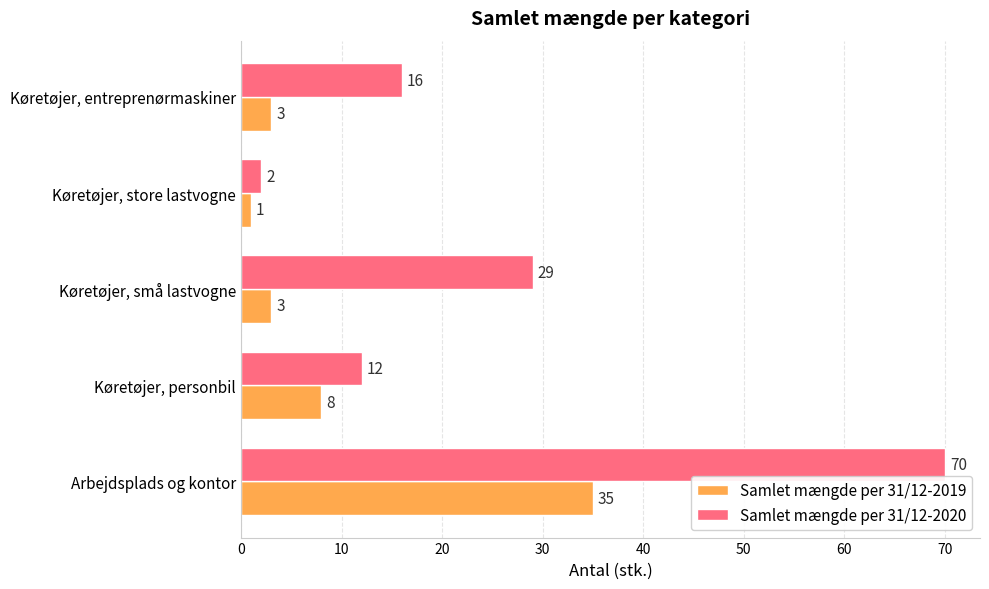

What is the total value across all series at Køretøjer, små lastvogne?

32